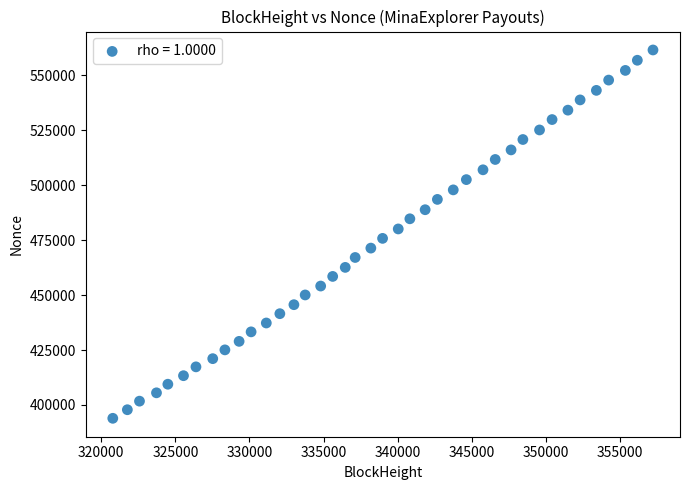

What is the range of Y values (max minus min)?

167585